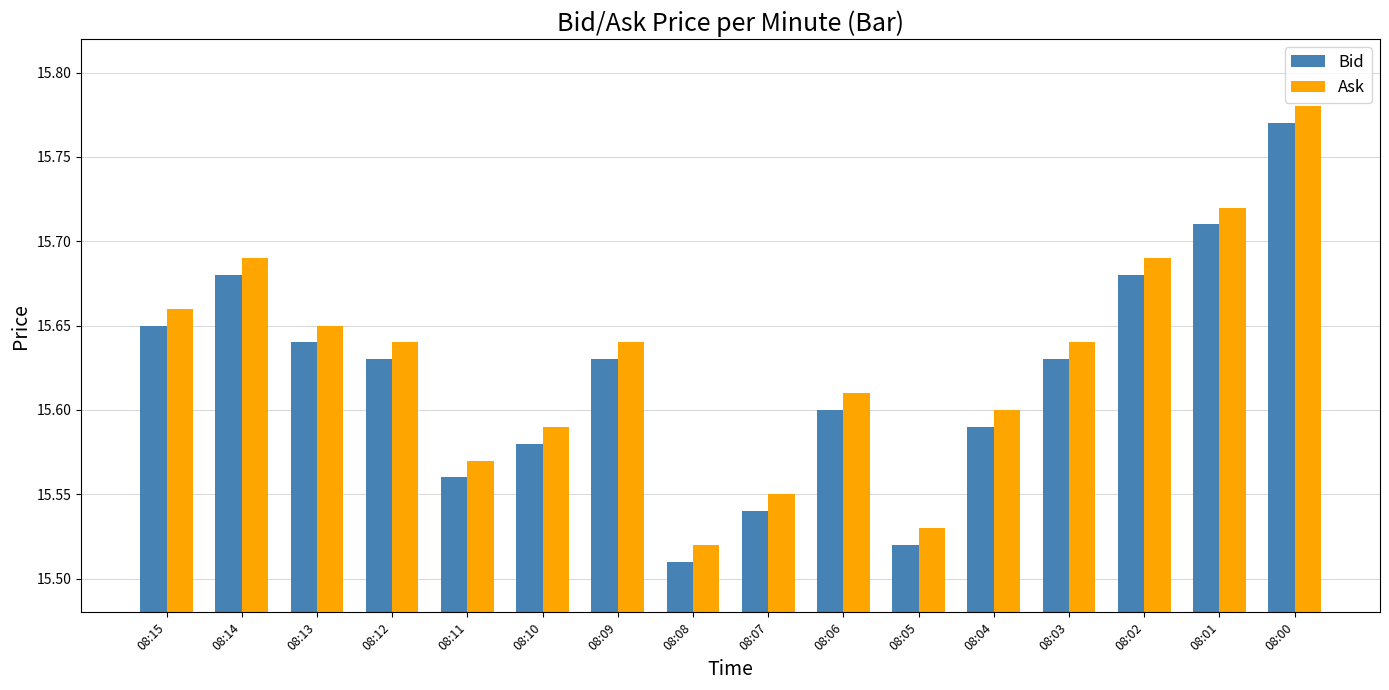

At which category is the sum across all series the highest?

08:00